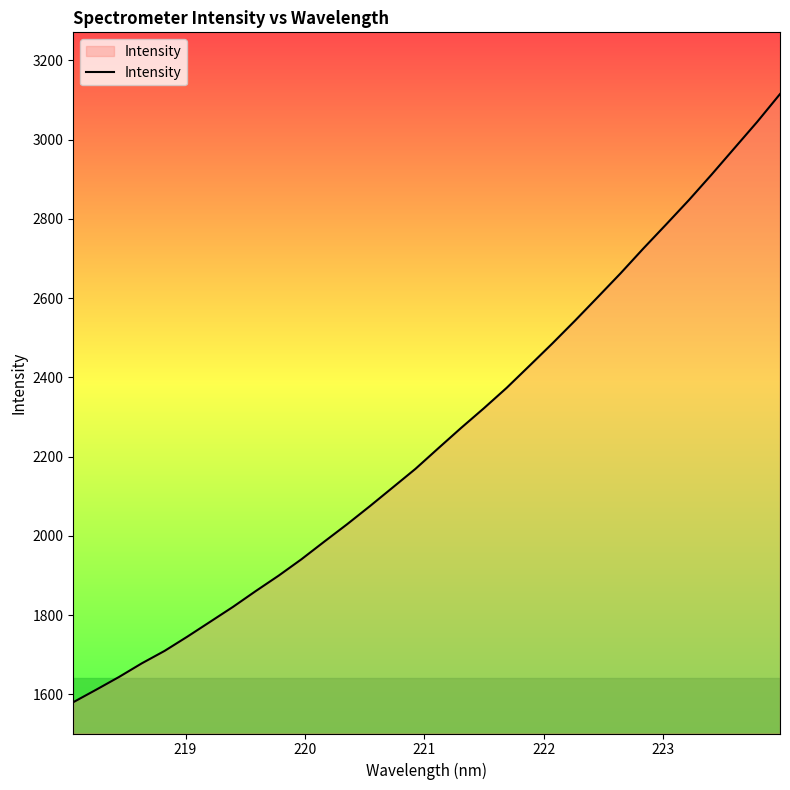

What is the smallest value displayed?

1580.3